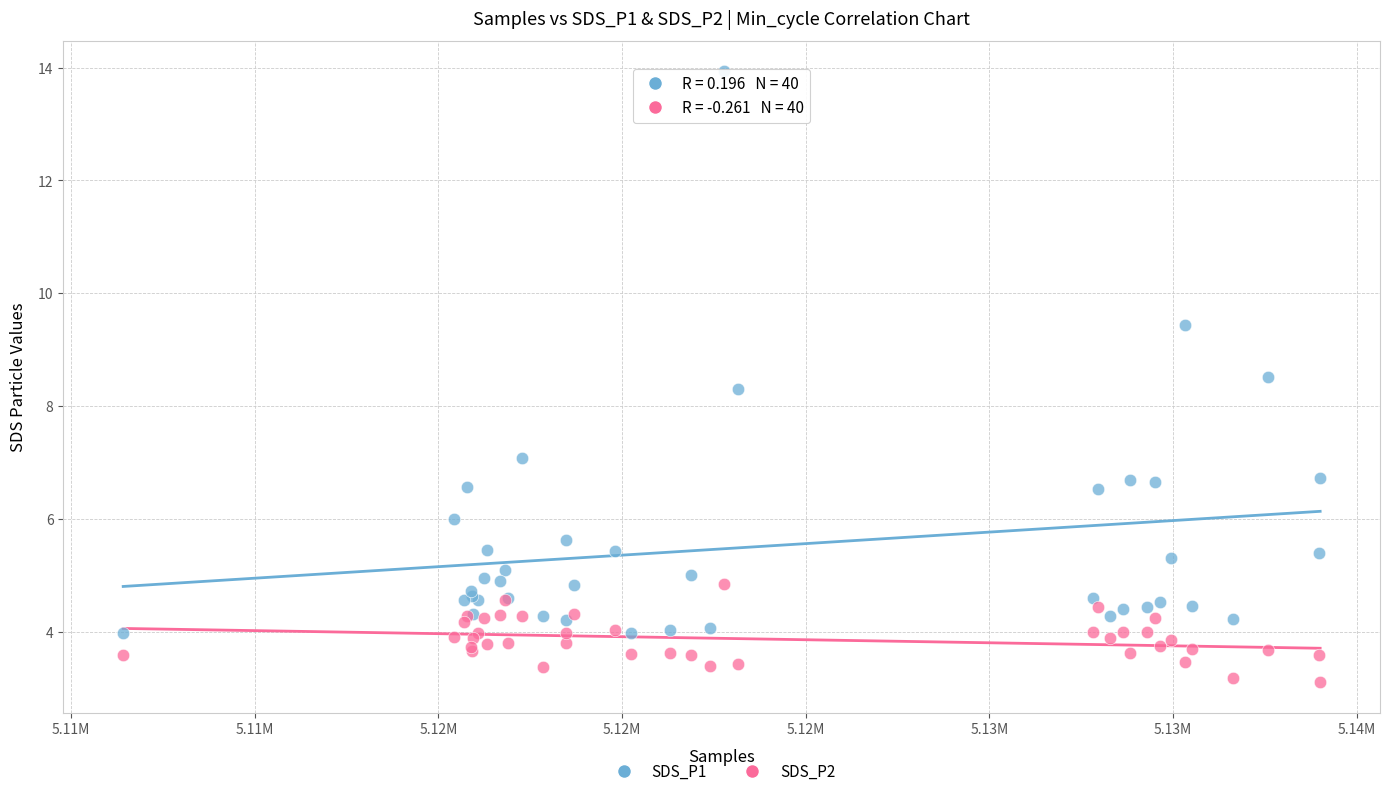

Across all series, what Y value is closest to 8?

8.3